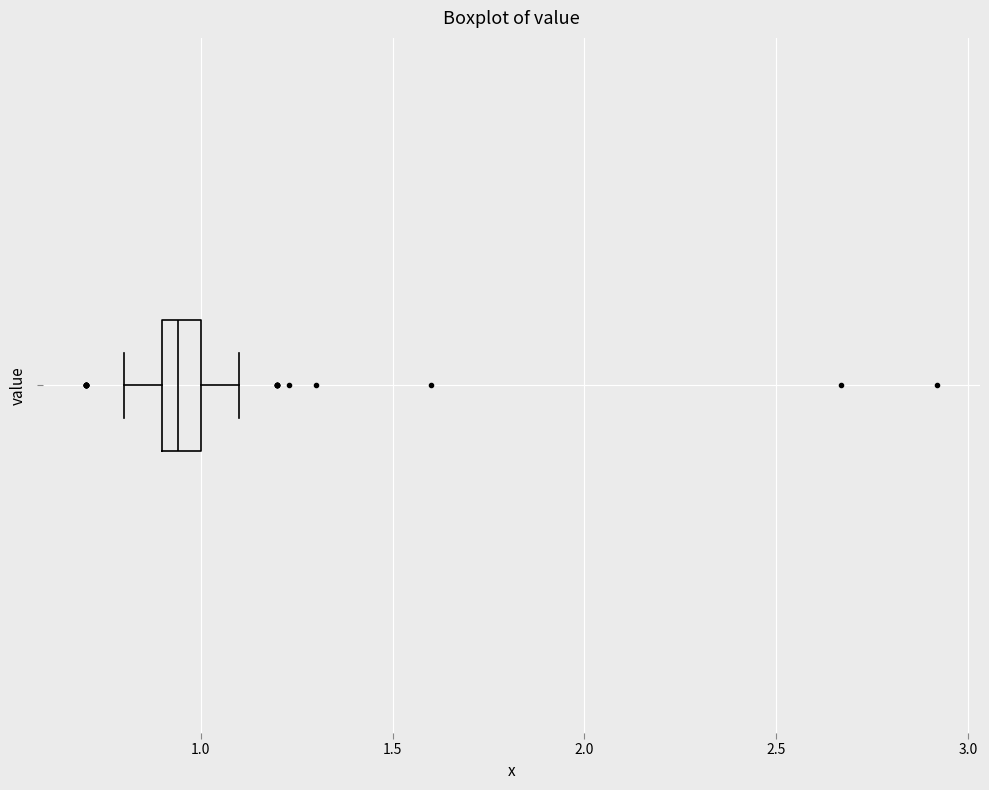

Transcribe this box plot: give where the median line is, the range the box spans, and where the two whiskers end, as read against the x-axis. The values are not printed on the chart, so give them approximately, as read against the axis.

median 0.95, box 0.90 to 1.00, whiskers 0.80 to 1.10